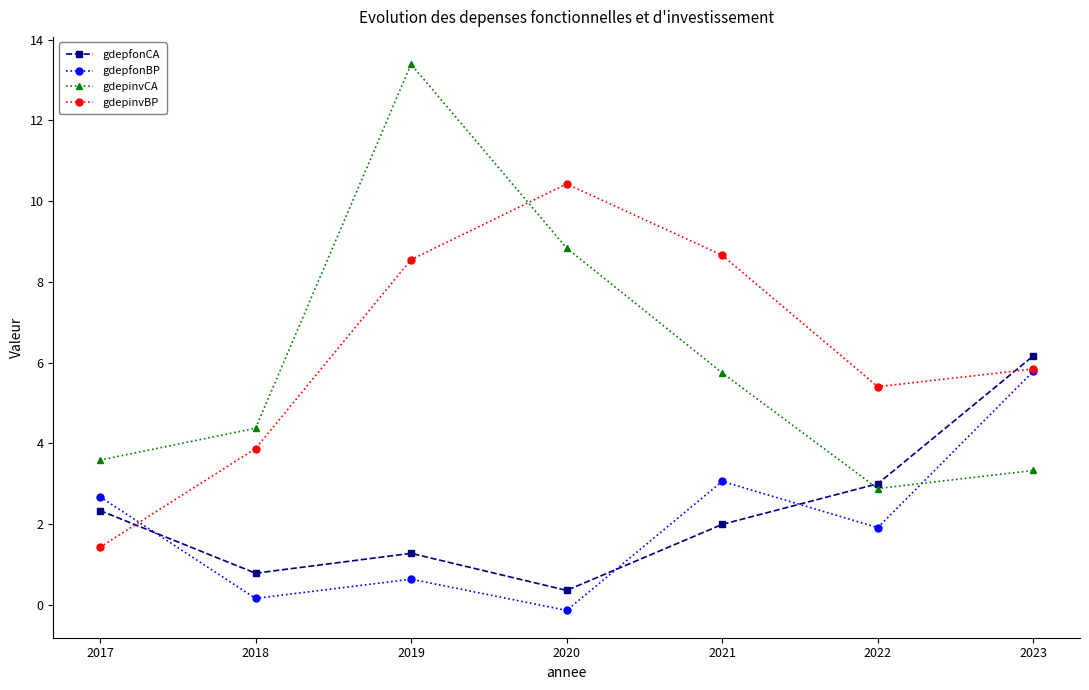

What is the difference between the gdepfonBP values at 2018 and 2020?

0.3